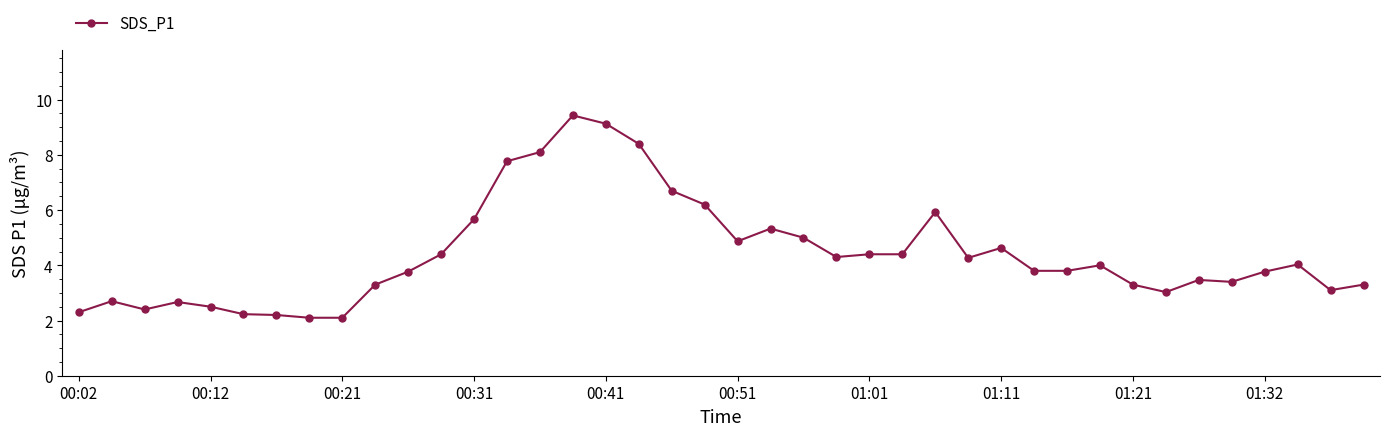

Count the number of data series in this chart.

1